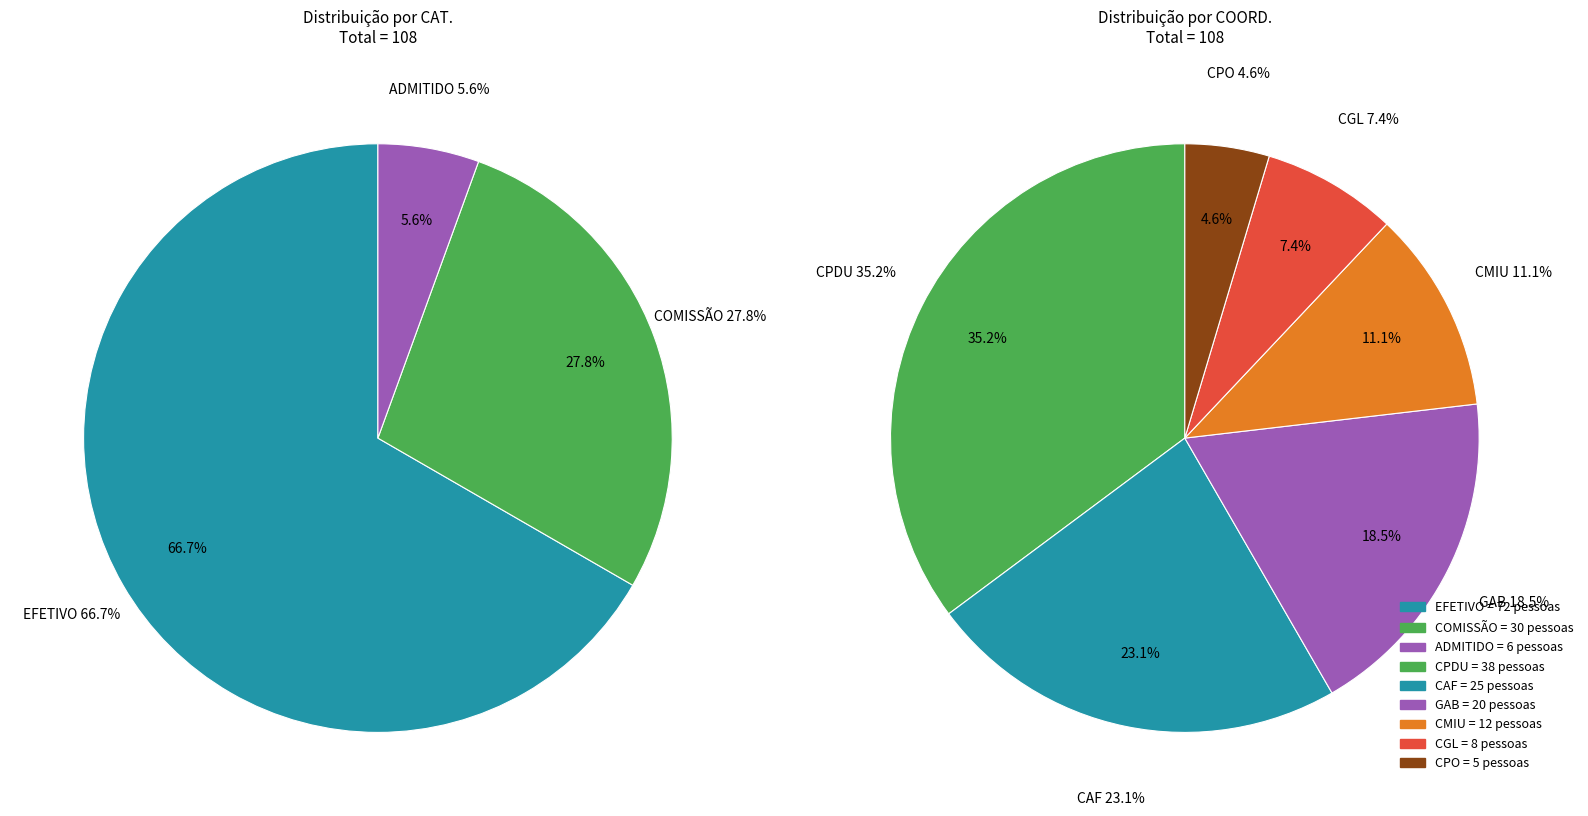

Is the sum of COMISSÃO and ADMITIDO greater than half?

No